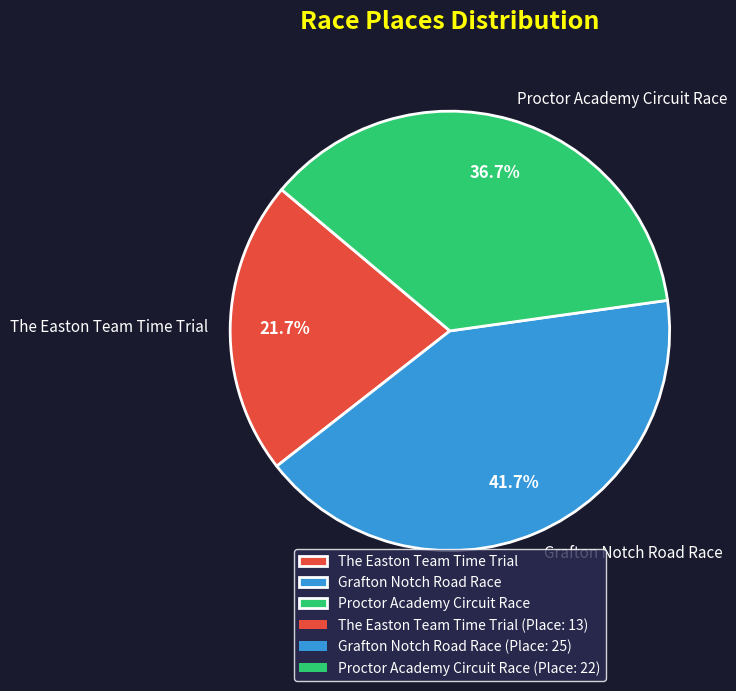

How many slices are in this pie chart?

3